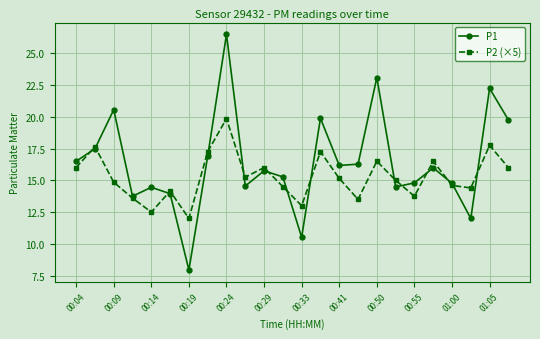

What is the value of the P1 point at the 3rd from the left?

20.6